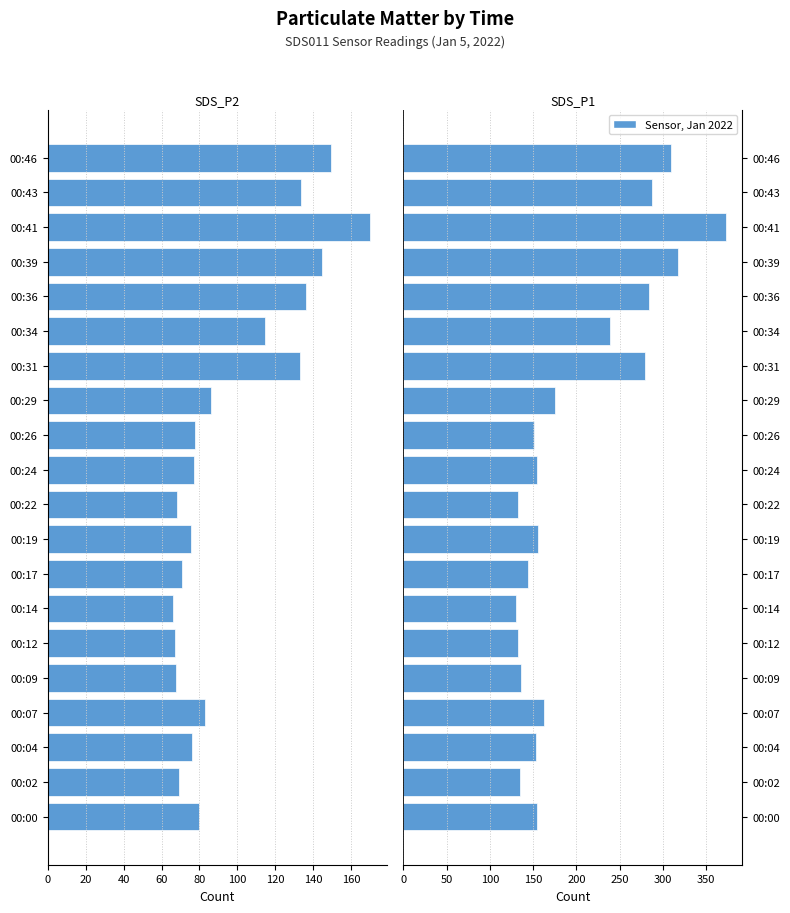

Where is SDS_P2 nearest to the value -118?

00:34